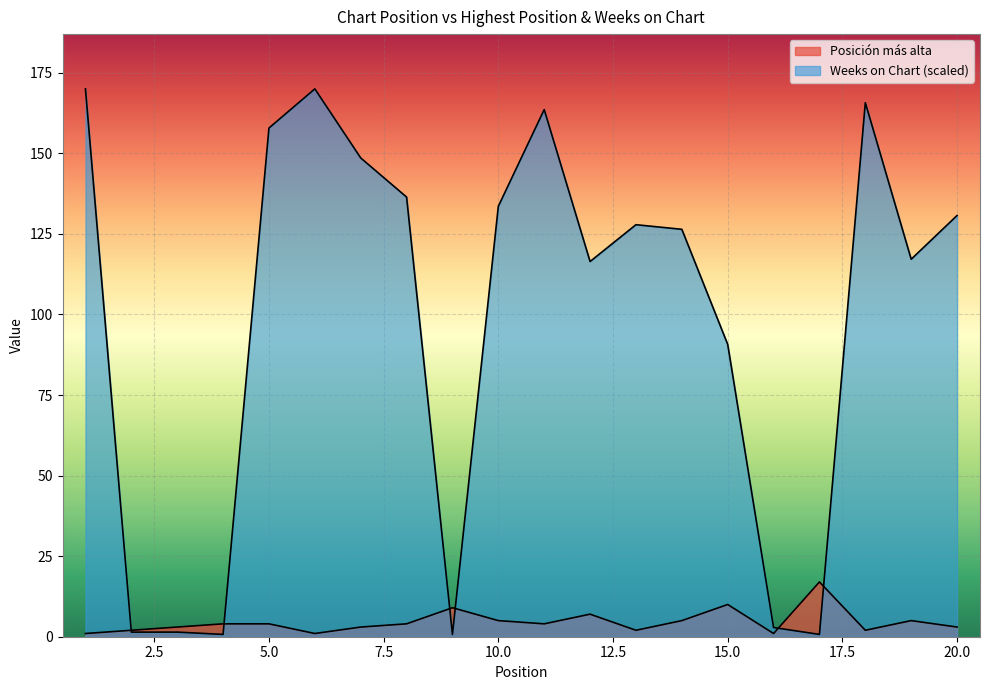

Which has a higher value, 15 or 8?

15